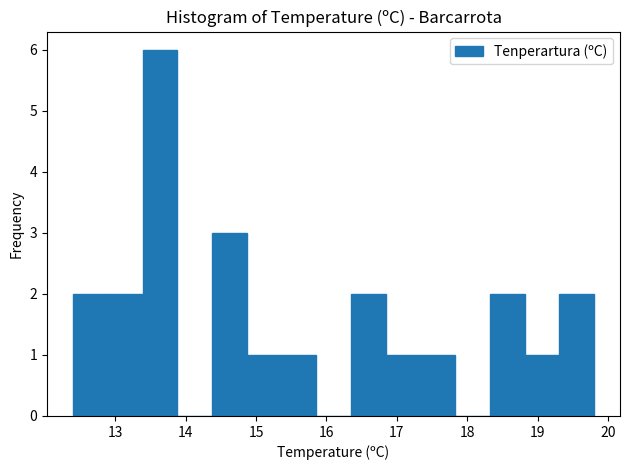

Reading left to right, list every bar in this chart as the range it spans on the x-axis followed by its height. Neither the bar edges nor the heights are printed on the chart, so give them approximately, as read against the axes.

12.4 to 12.9: 2
12.9 to 13.4: 2
13.4 to 13.9: 6
13.9 to 14.4: 0
14.4 to 14.9: 3
14.9 to 15.4: 1
15.4 to 15.9: 1
15.9 to 16.3: 0
16.3 to 16.8: 2
16.8 to 17.3: 1
17.3 to 17.8: 1
17.8 to 18.3: 0
18.3 to 18.8: 2
18.8 to 19.3: 1
19.3 to 19.8: 2